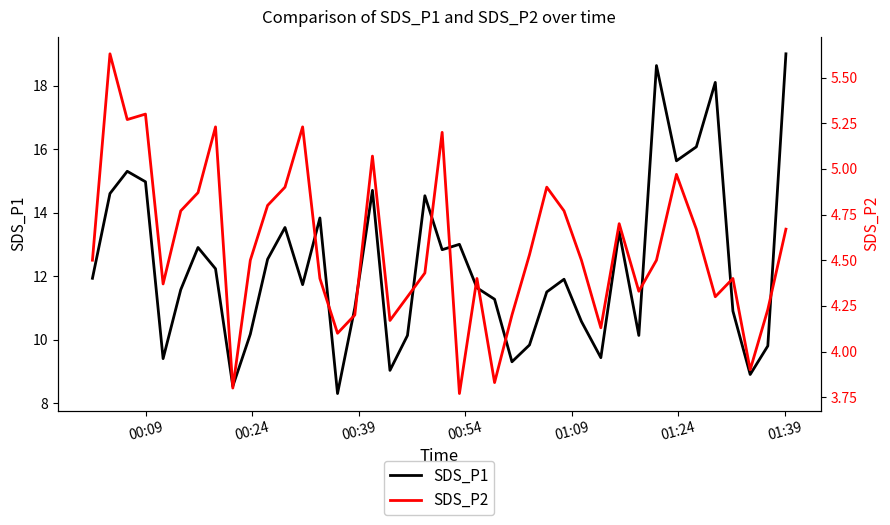

At how many categories does at least one series exceed 18?

3